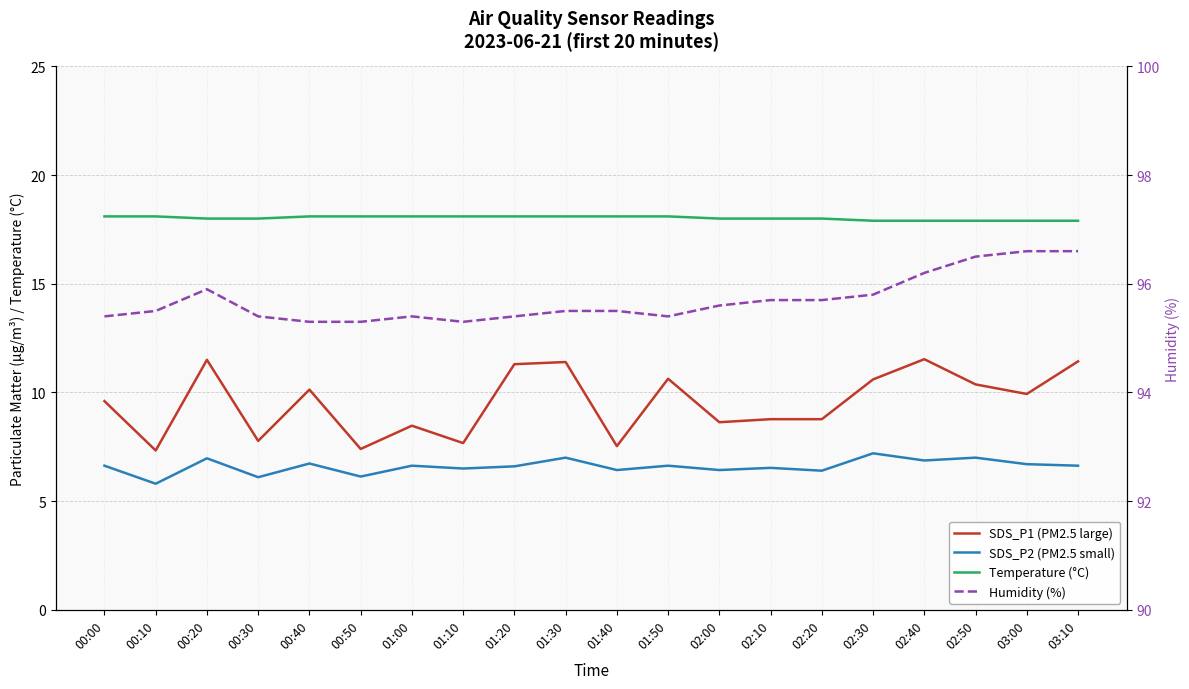

Rank the categories by SDS_P1 (PM2.5 large) value from highest to lowest.

02:40, 00:20, 03:10, 01:30, 01:20, 01:50, 02:30, 02:50, 00:40, 03:00, 00:00, 02:10, 02:20, 02:00, 01:00, 00:30, 01:10, 01:40, 00:50, 00:10